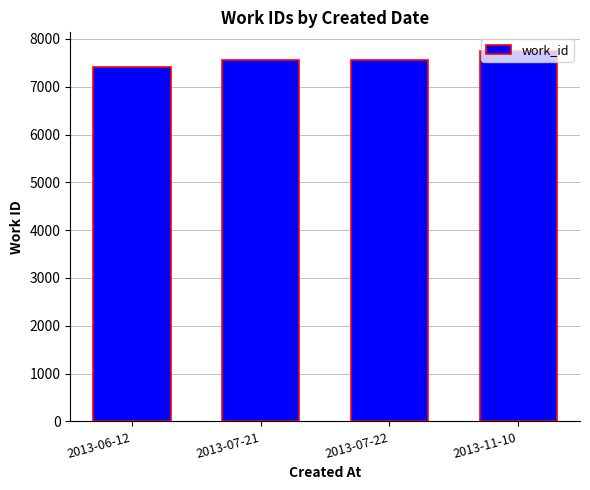

What is the sum of all values?

30266